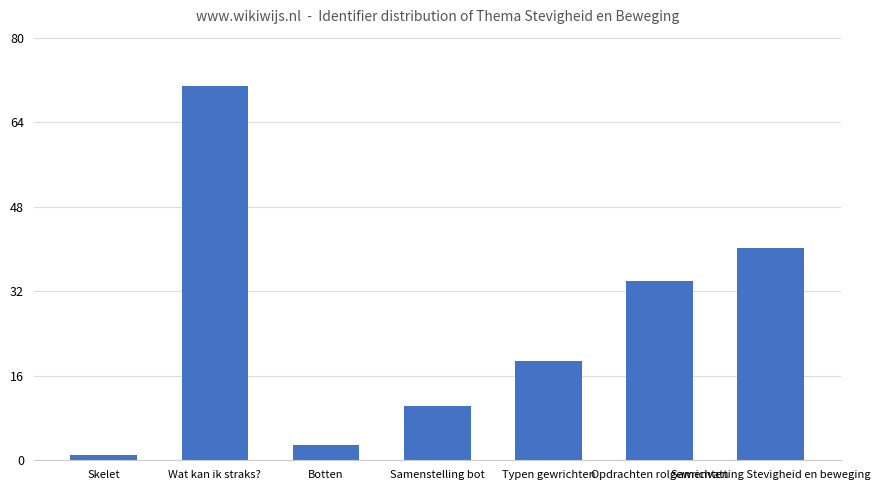

What is the sum of all values?

178.0